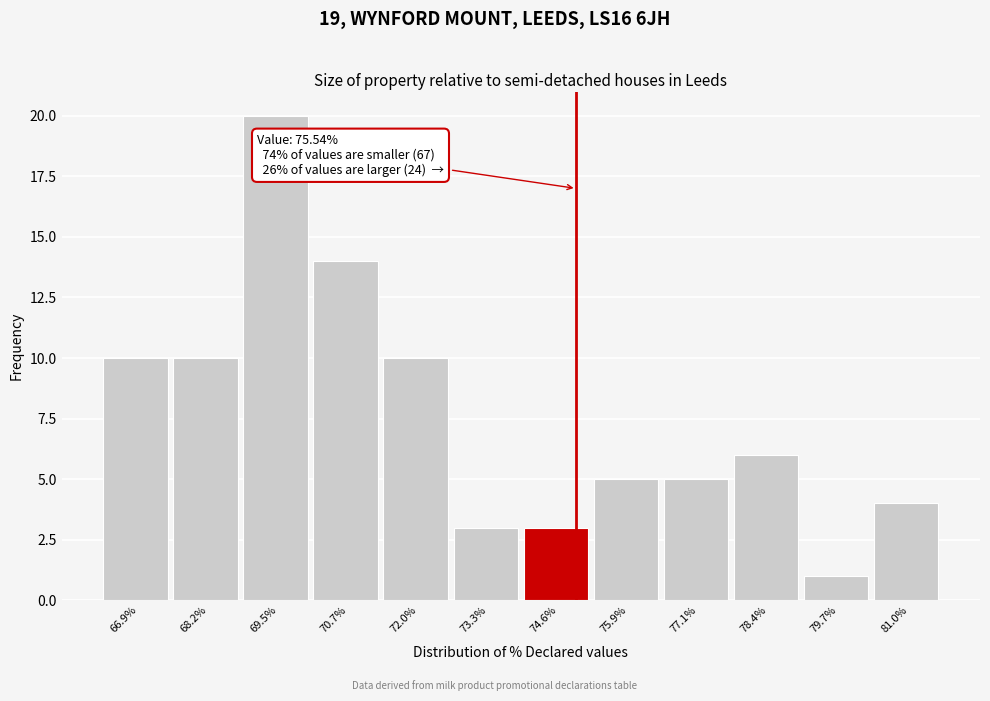

Reading right to left, transcribe all the data shown in this chart.

81.0%=4	79.7%=1	78.4%=6	77.1%=5	75.9%=5	74.6%=3	73.3%=3	72.0%=10	70.7%=14	69.5%=20	68.2%=10	66.9%=10